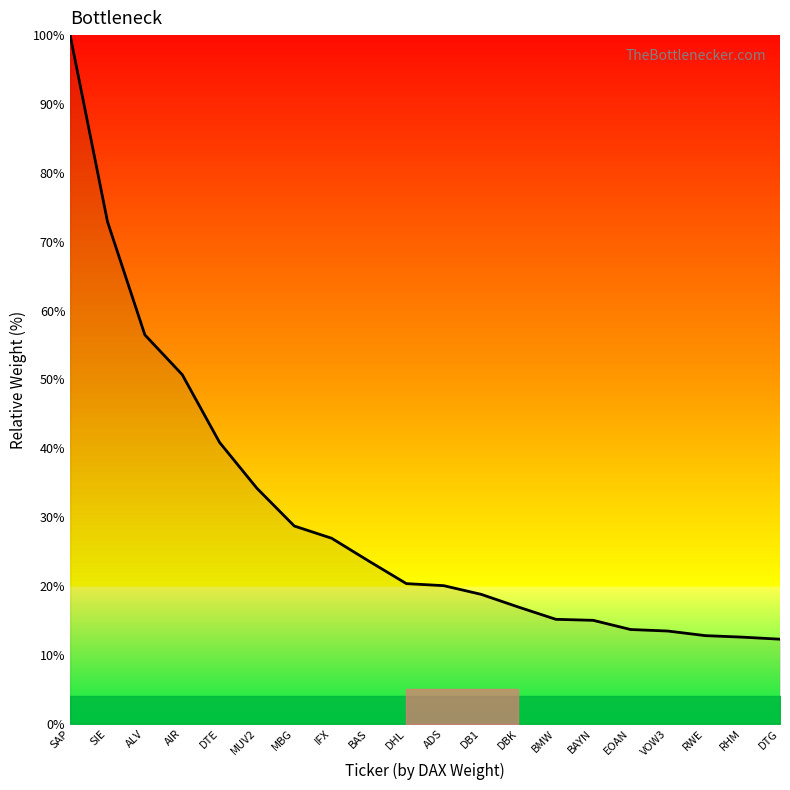

What value does the data have at AIR?

50.7